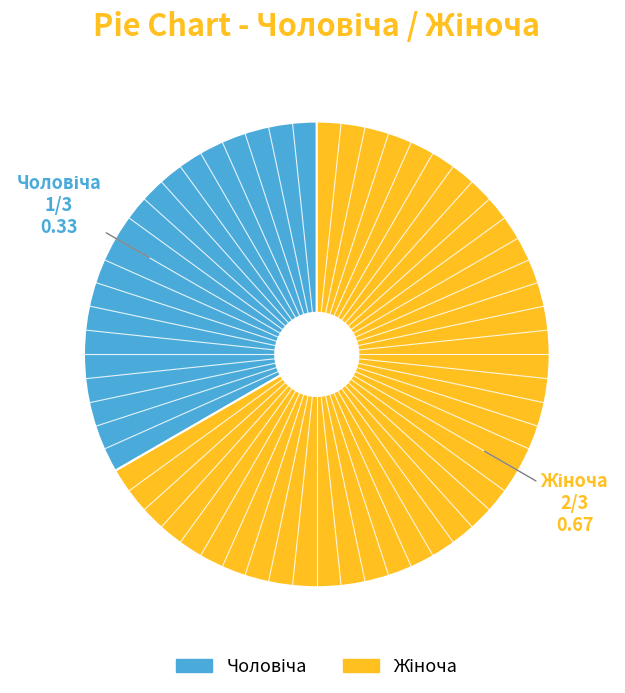

Is there a majority slice in this chart?

Yes